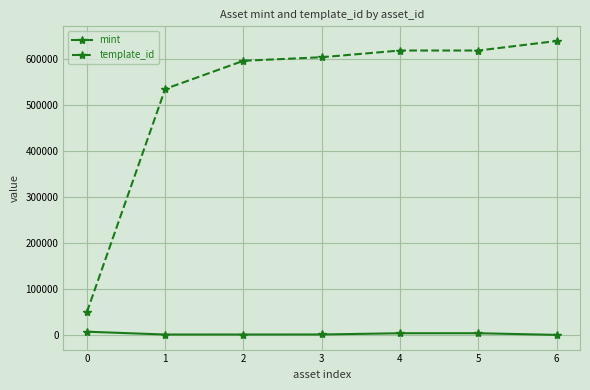

True or false: template_id and mint intersect in this chart.

False